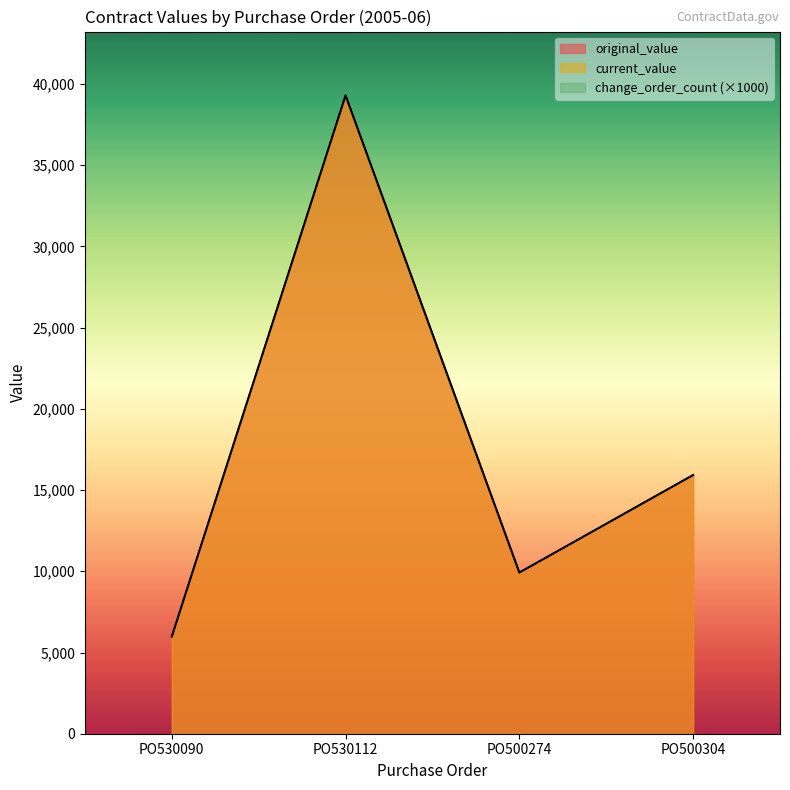

Does the chart display data point markers on the line(s)?

No